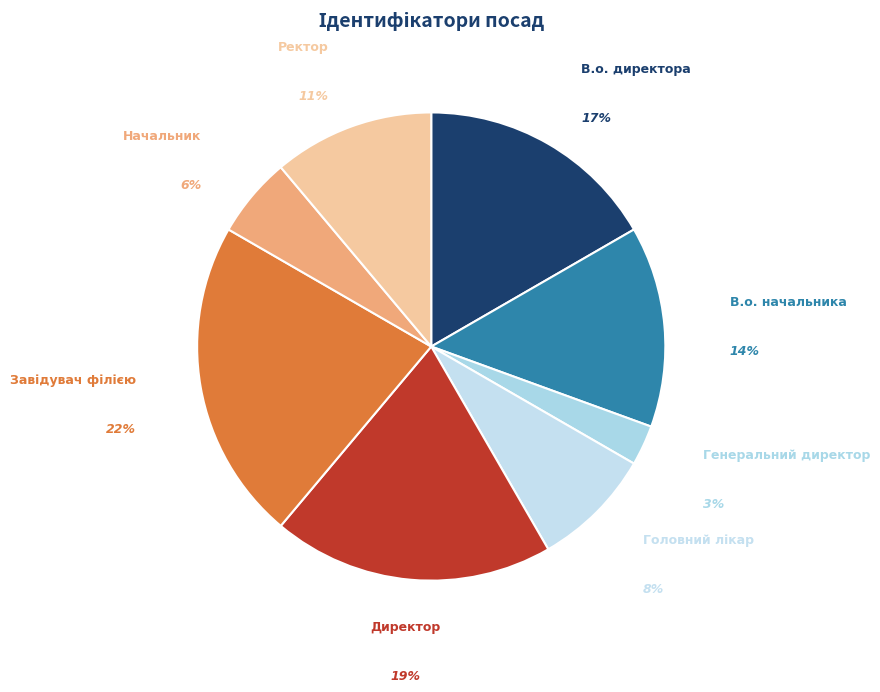

To the nearest percent, what is the combined percentage of Генеральний директор and В.о. начальника?

17%